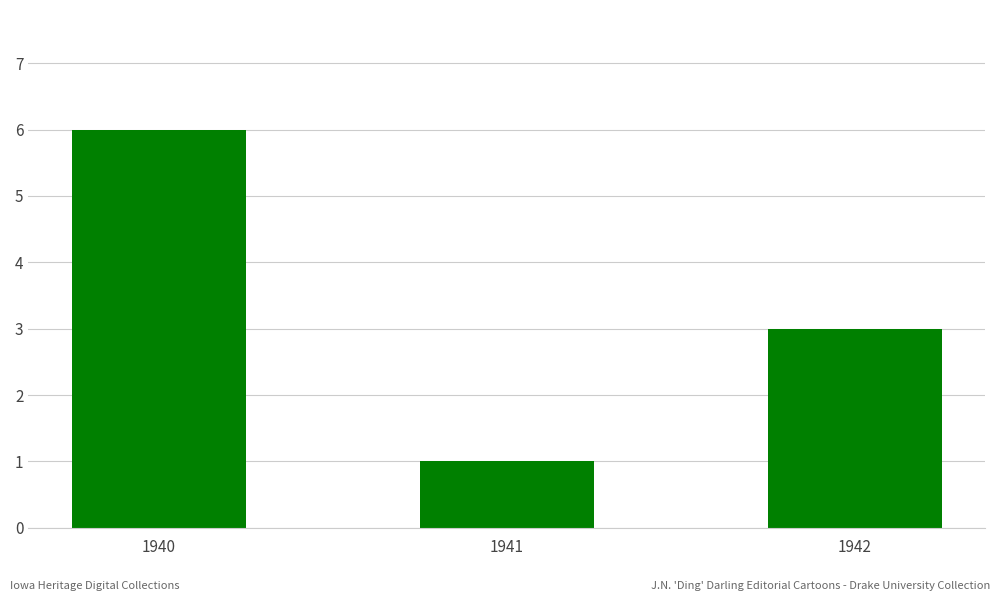

Which has a higher value, 1942 or 1940?

1940